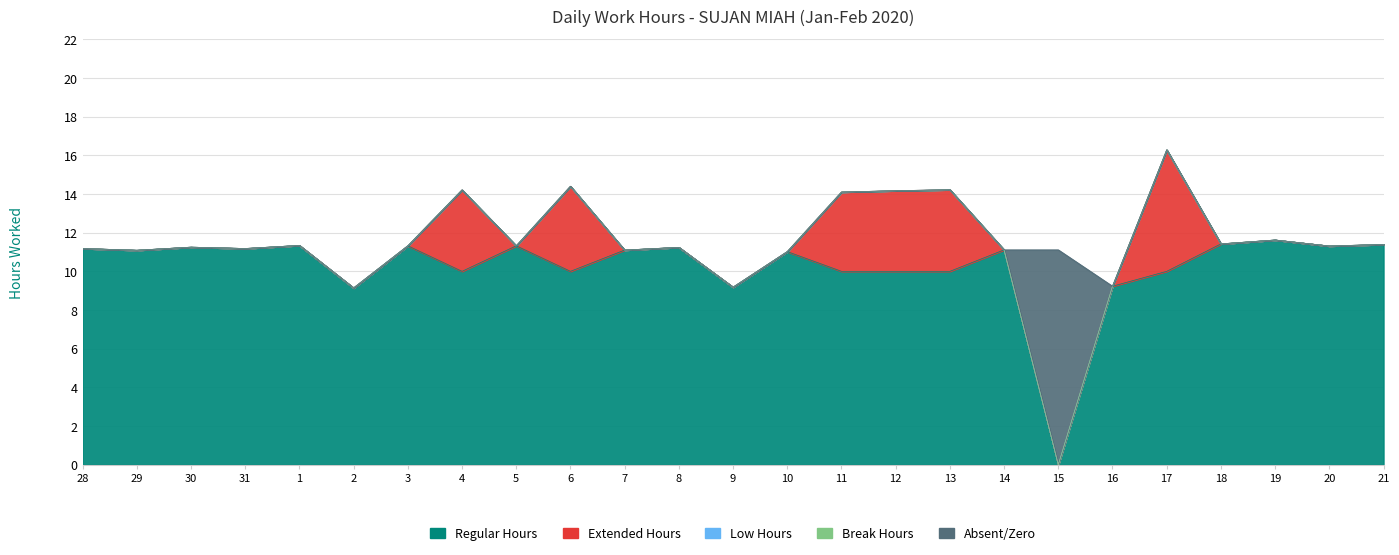

True or false: Regular Hours has more than 1 interior local peaks.

True